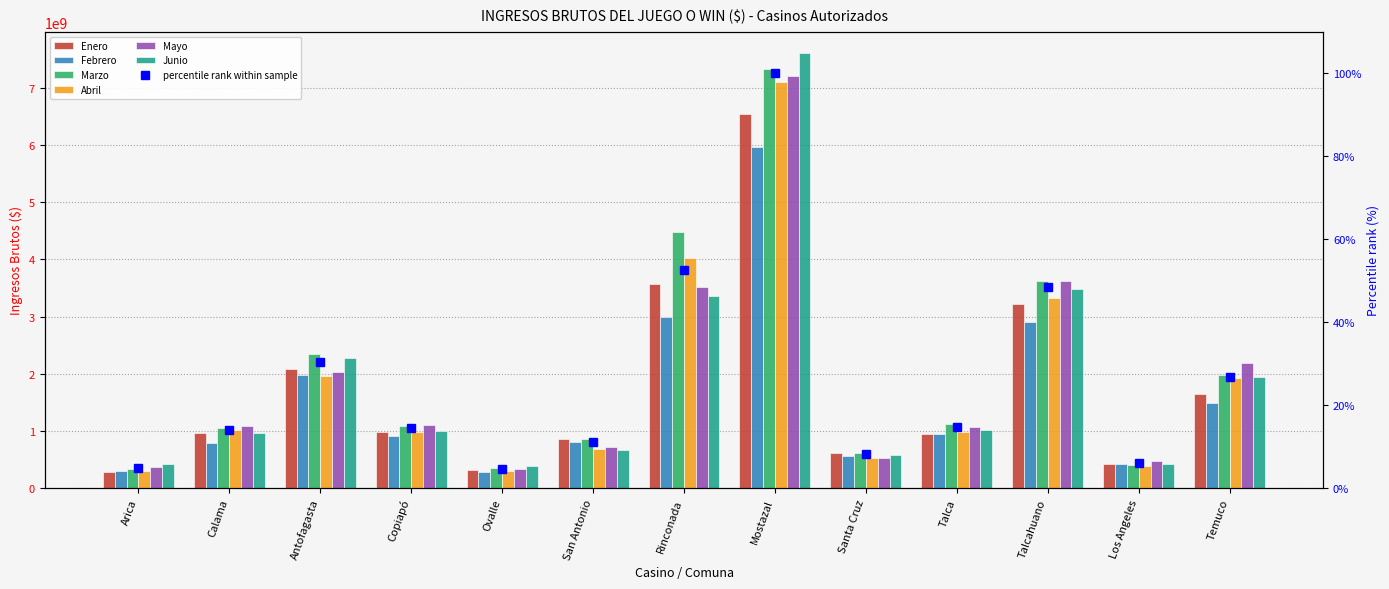

What is the total value across all series at Calama?

5857909896